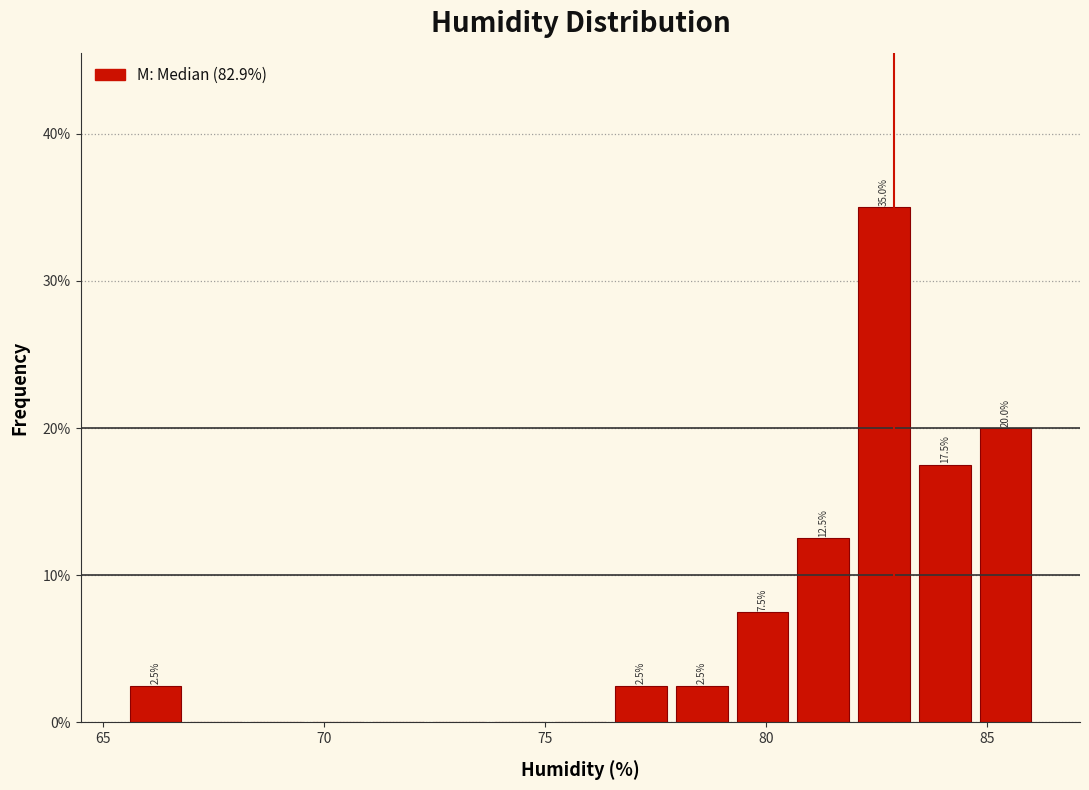

Read against the x-axis, roughly where is the centre of the tallest bar?

82.5